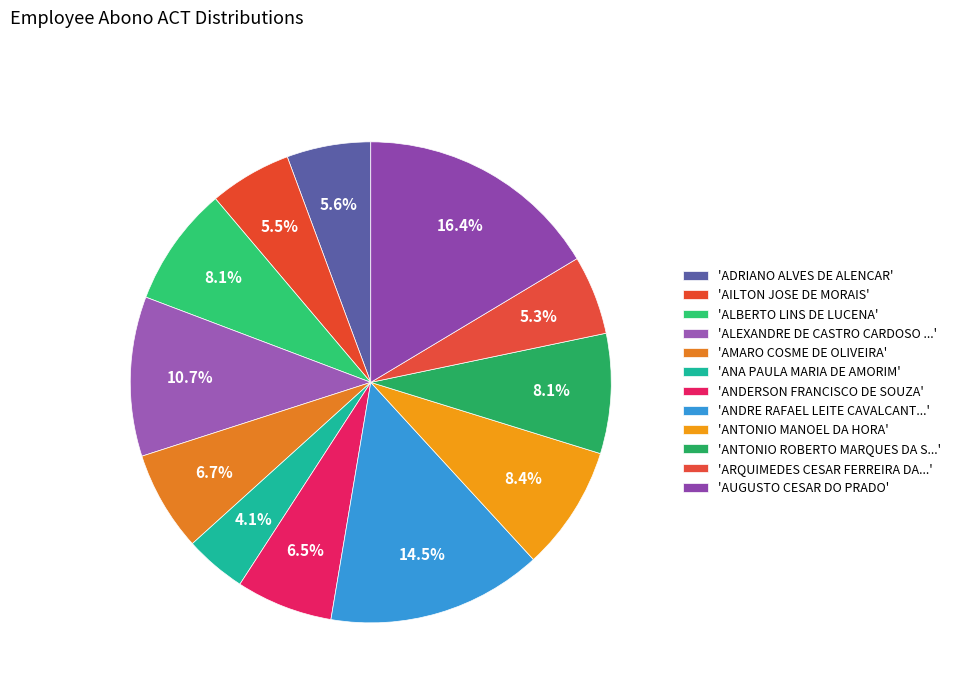

How many segments does this pie chart have?

12